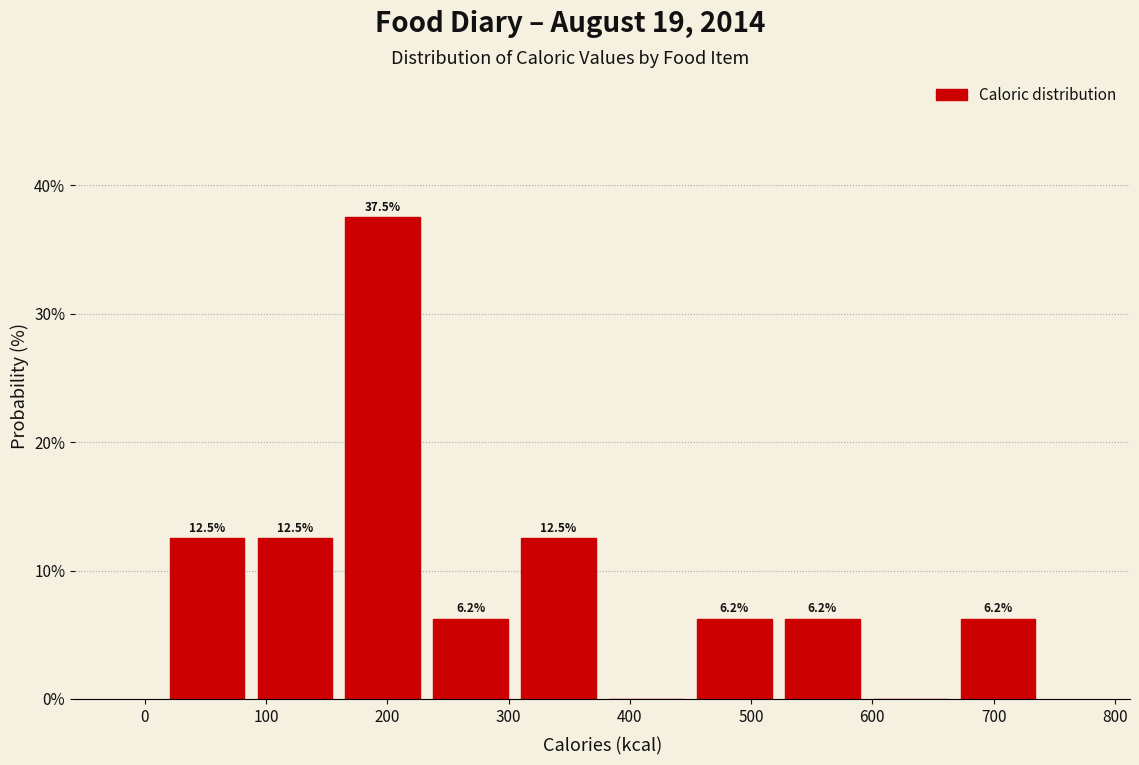

Over which range of the x-axis is the bar tallest?

160 to 230